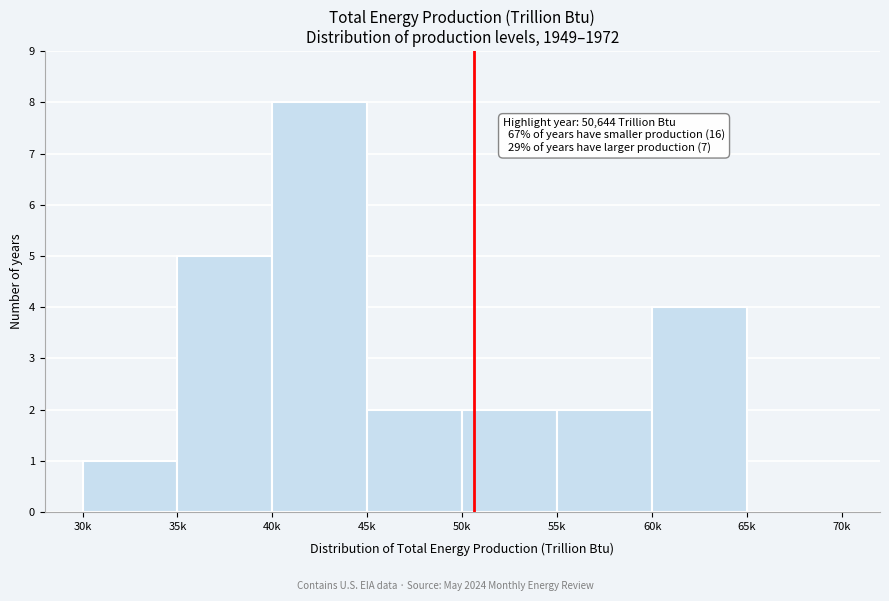

Reading right to left, transcribe all the data shown in this chart.

65k=0	60k=4	55k=2	50k=2	45k=2	40k=8	35k=5	30k=1